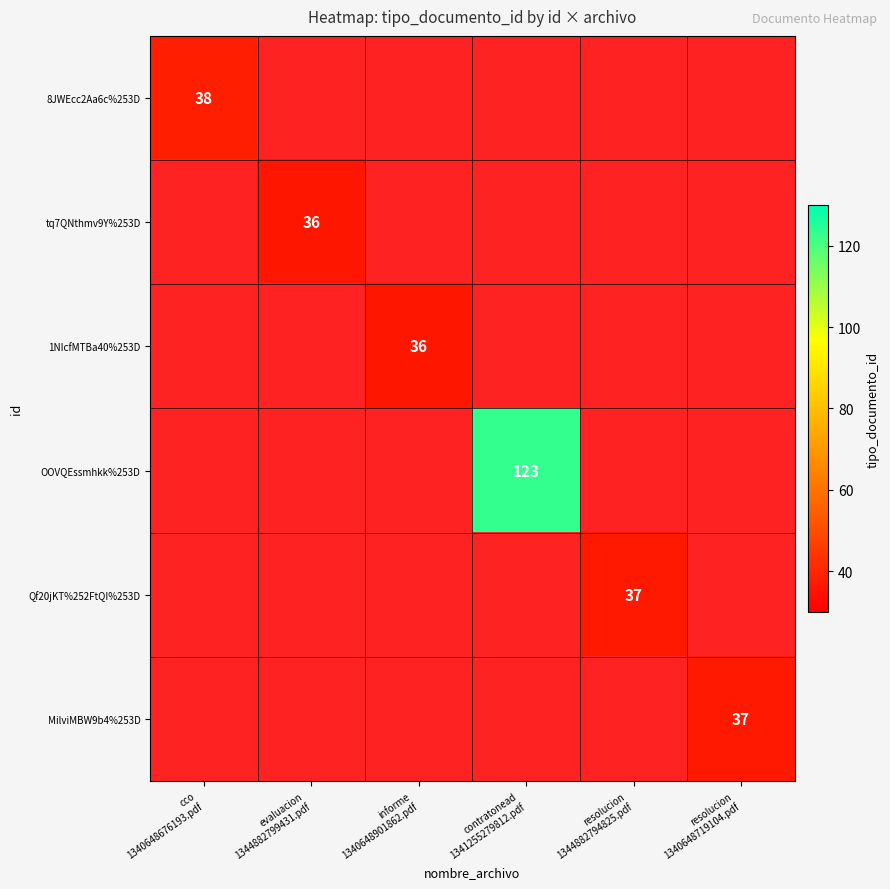

At how many categories does at least one series exceed 37?

2